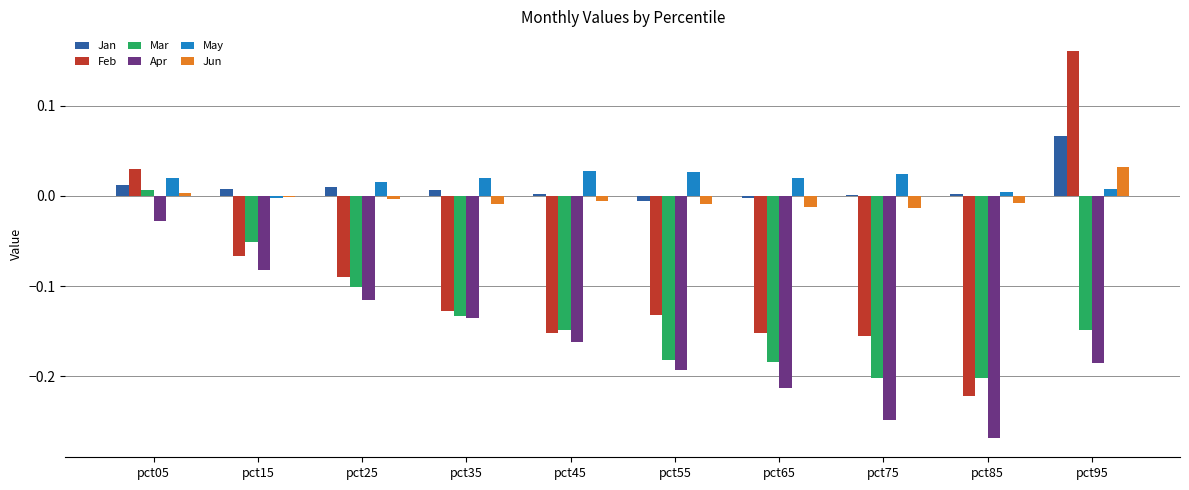

What is the sum of all Apr values?

-1.6